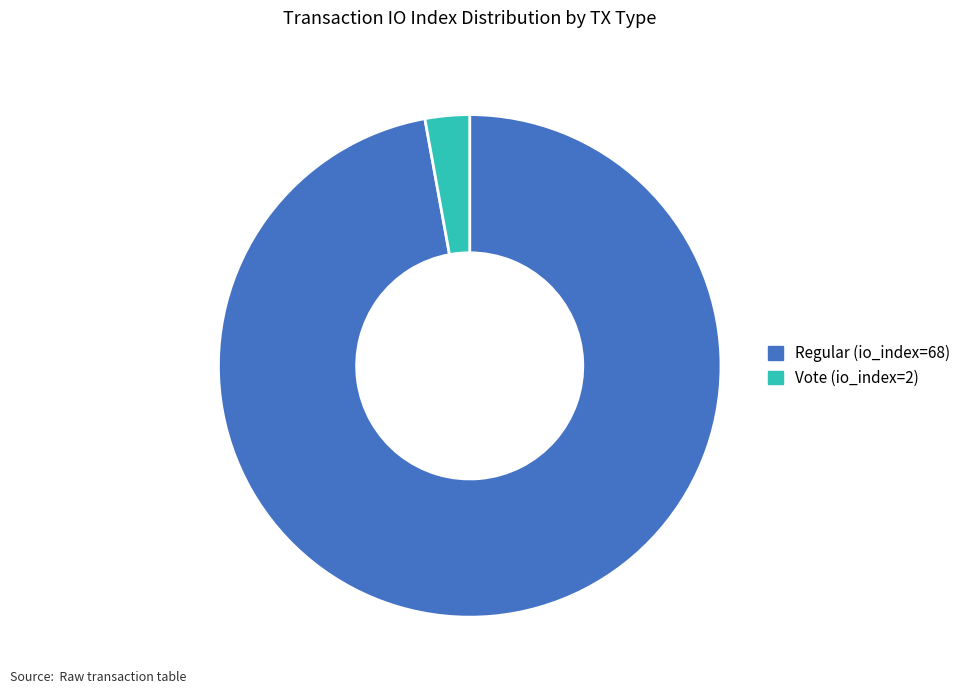

Which slice is the smallest?

Vote (io_index=2)